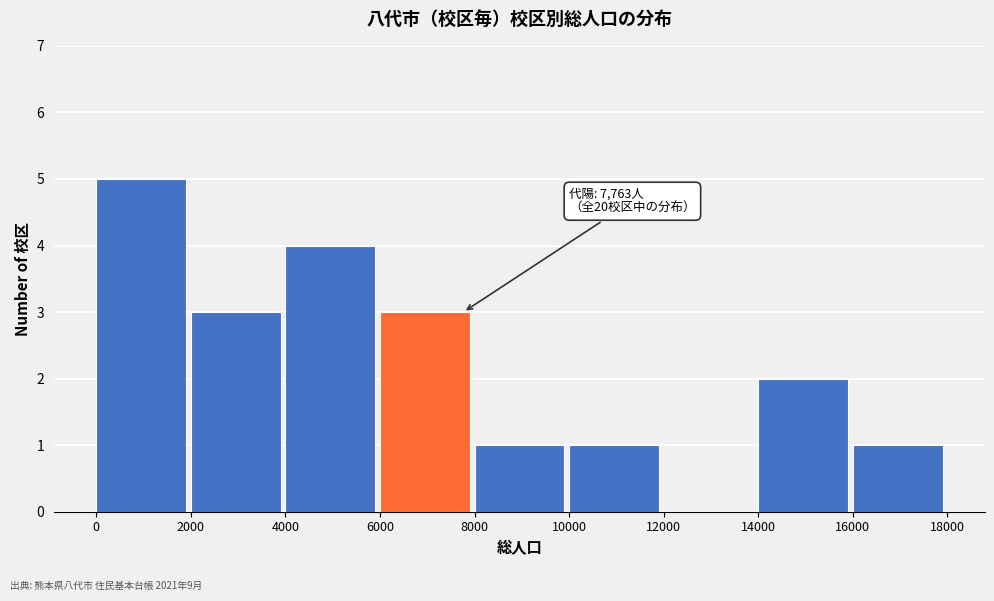

Which range on the x-axis has the tallest bar?

0 to 2000